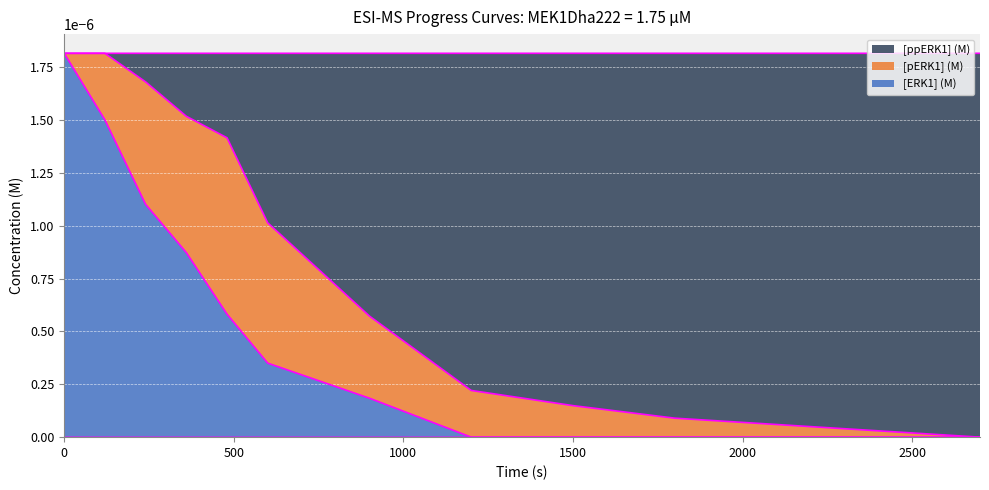

Is it true that [ERK1] (M) equals 0.0 at 1500?

True